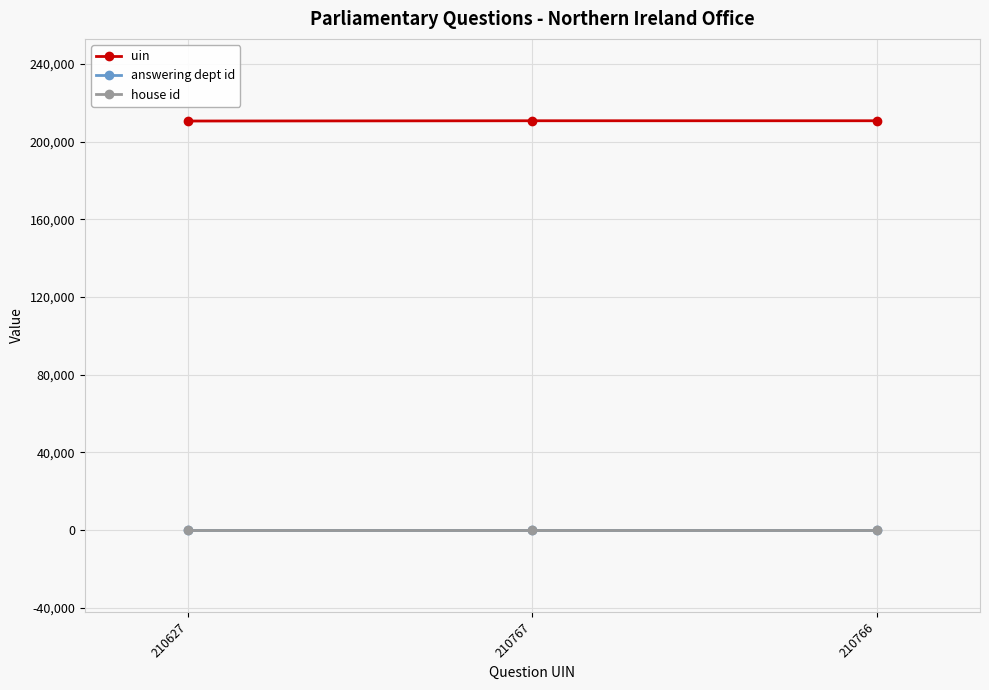

Is the value of house id at 210766 greater than the value of uin at 210627?

No